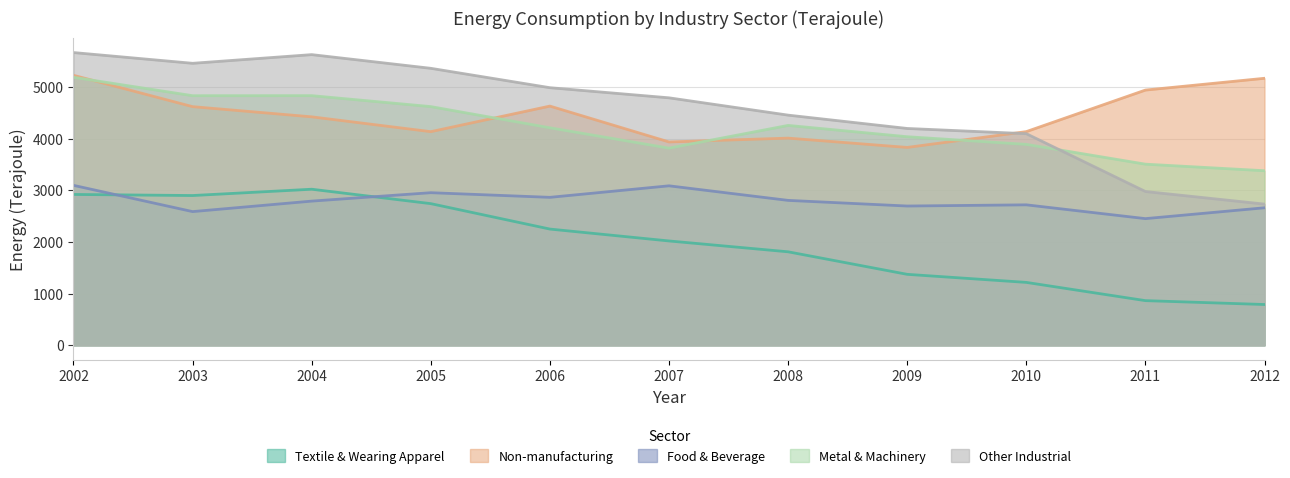

What are all the series names shown in the legend?

Textile & Wearing Apparel, Non-manufacturing, Food & Beverage, Metal & Machinery, Other Industrial